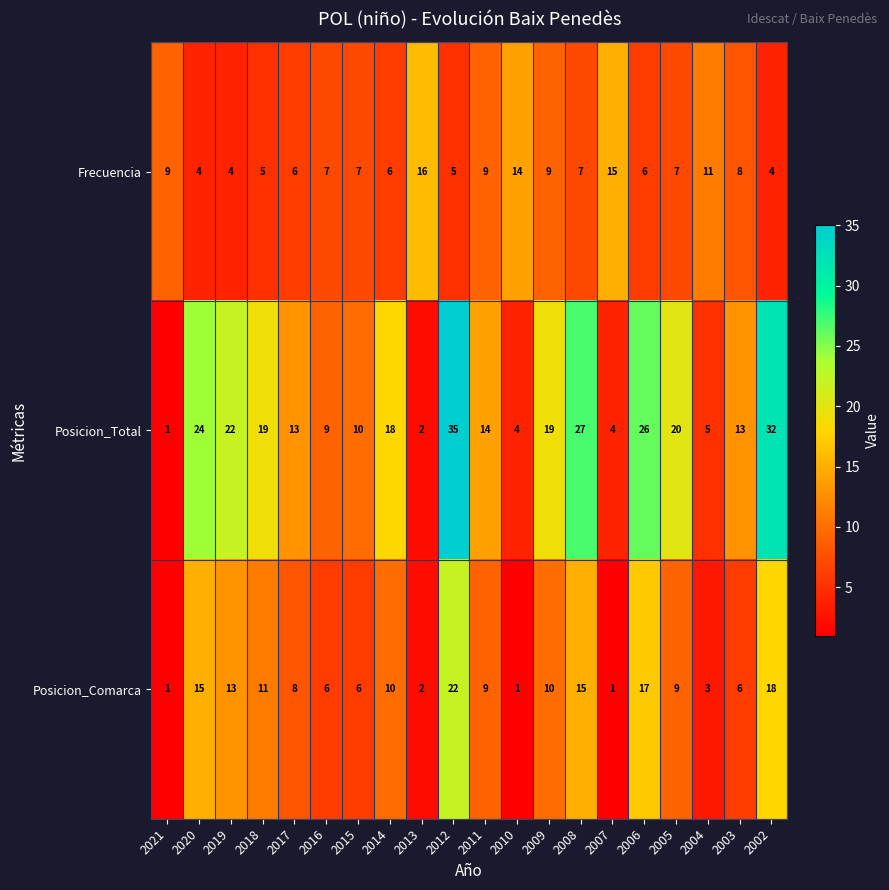

Where is Posicion_Comarca nearest to the value 11?

2018